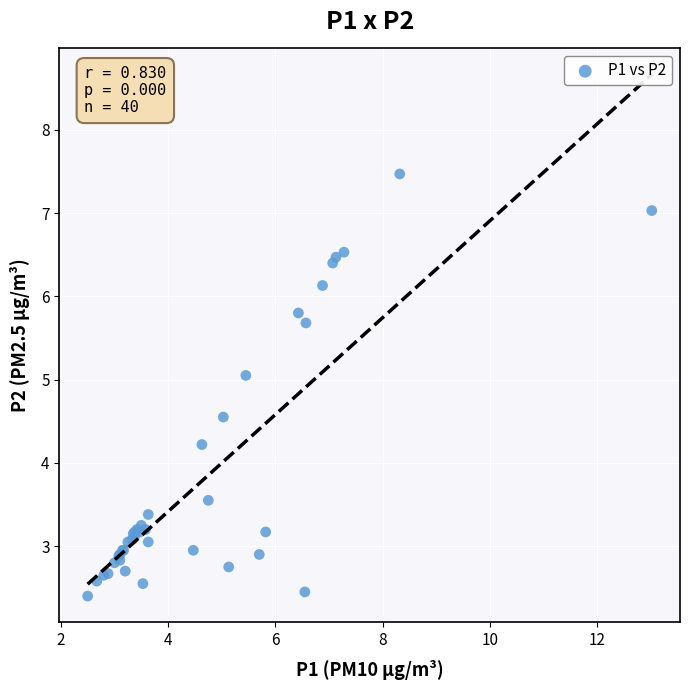

What Y value in the scatter plot is closest to 4?

4.2